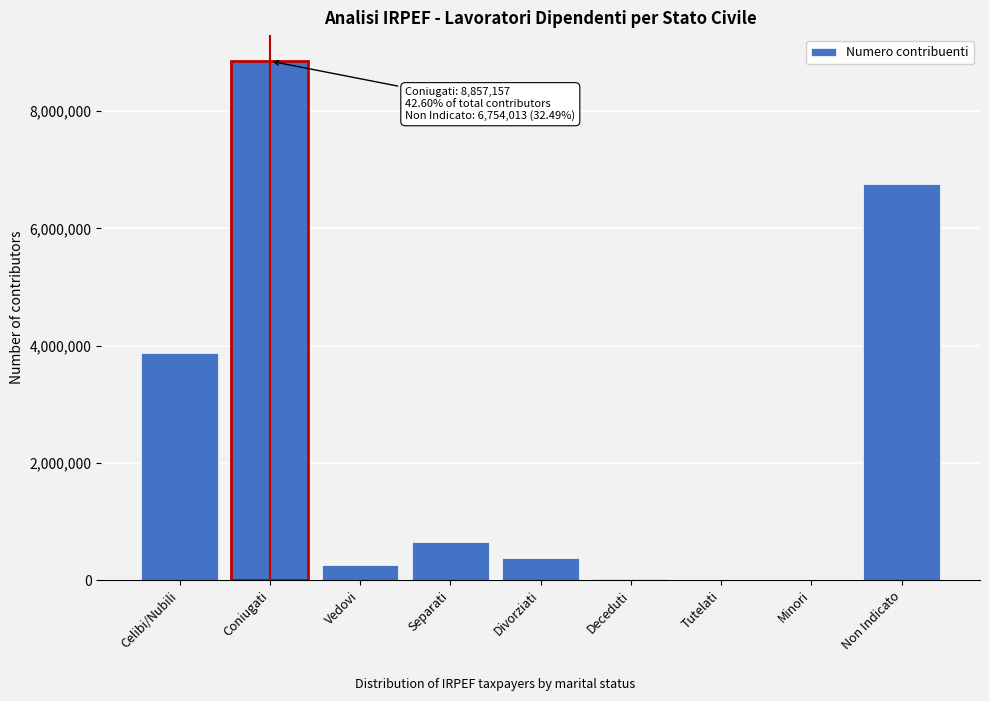

What is the sum of all values?

20790227